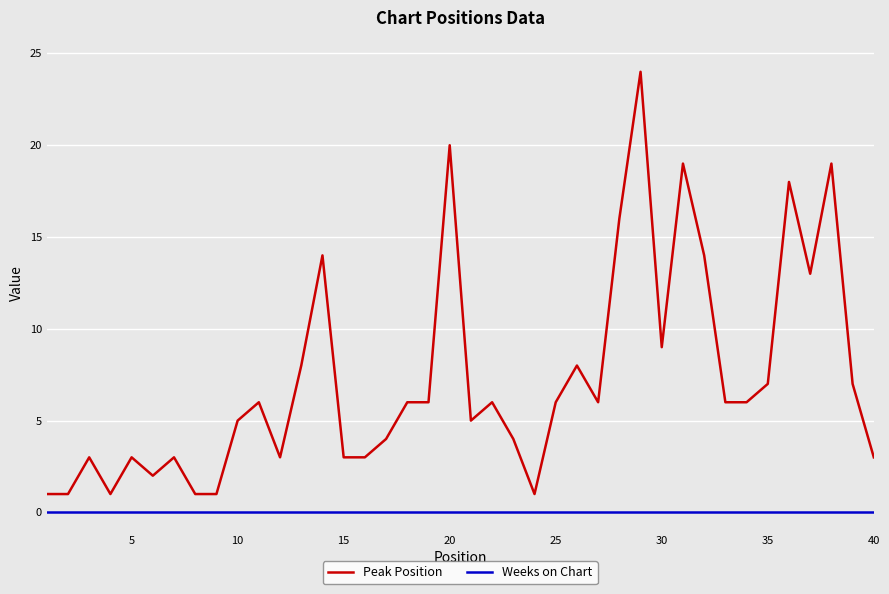

Rank the series by their average value, from lowest to highest.

Weeks on Chart, Peak Position